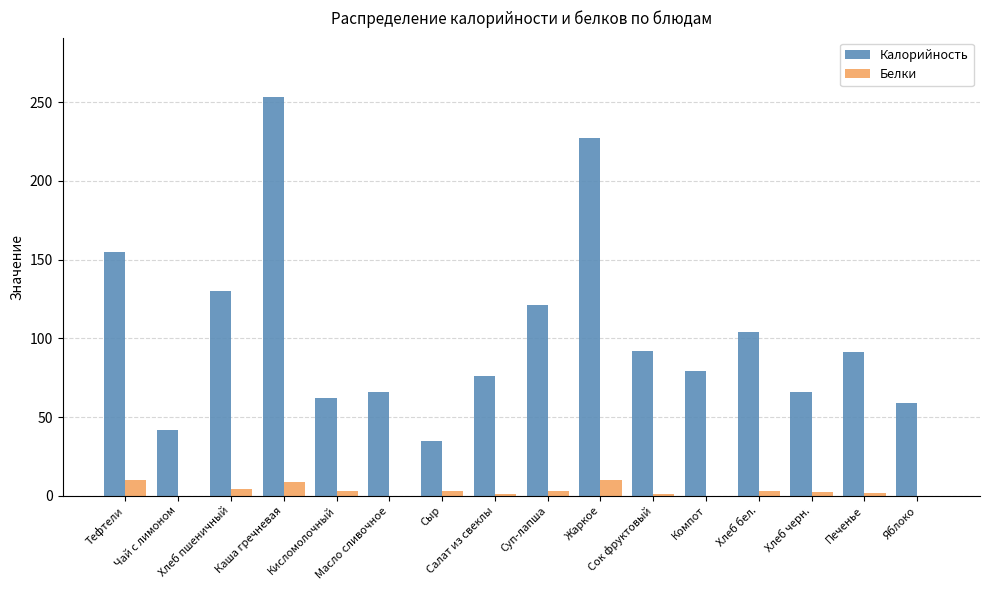

True or false: Калорийность has a value of 155.0 at Тефтели.

True